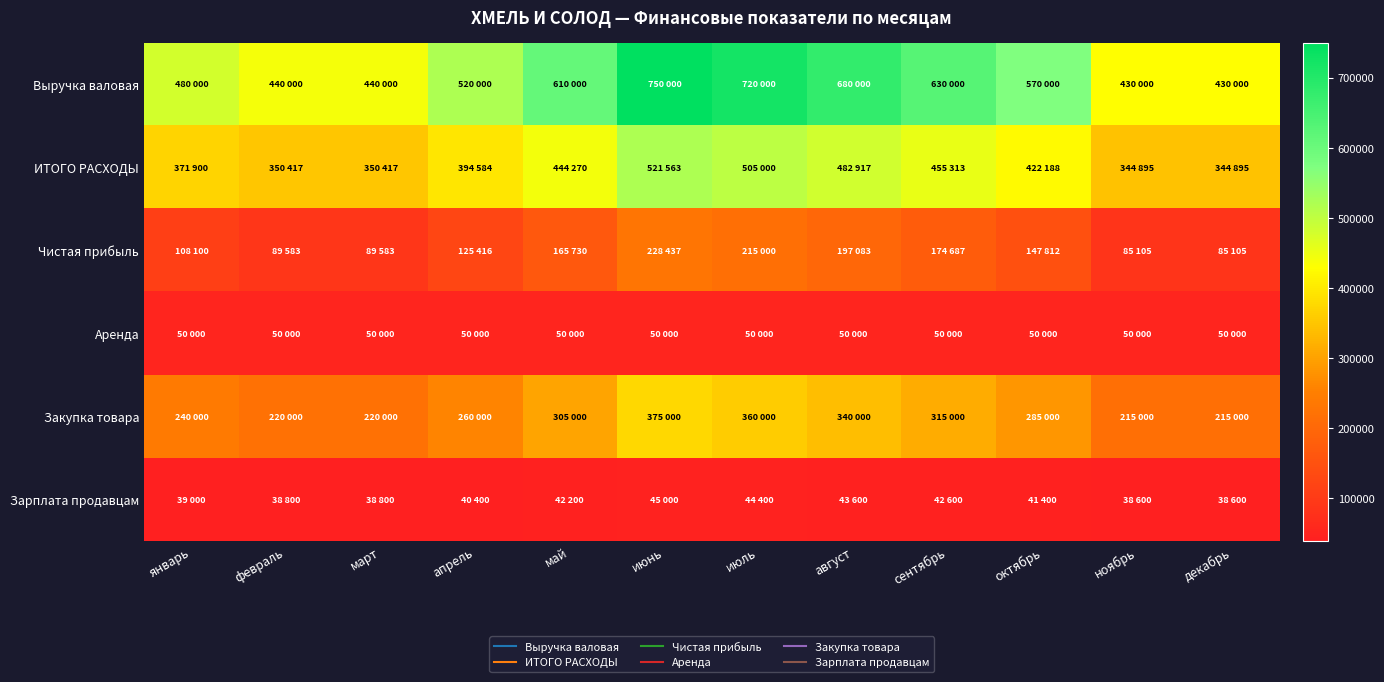

List the series in order of their peak value, lowest first.

Зарплата продавцам, Аренда, Чистая прибыль, Закупка товара, ИТОГО РАСХОДЫ, Выручка валовая